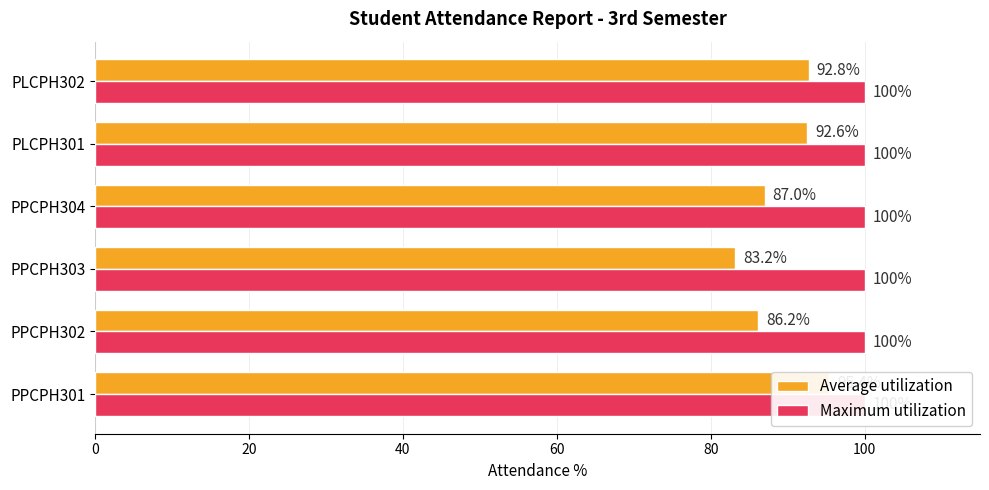

Rank the series by their maximum value, from highest to lowest.

Average utilization, Maximum utilization